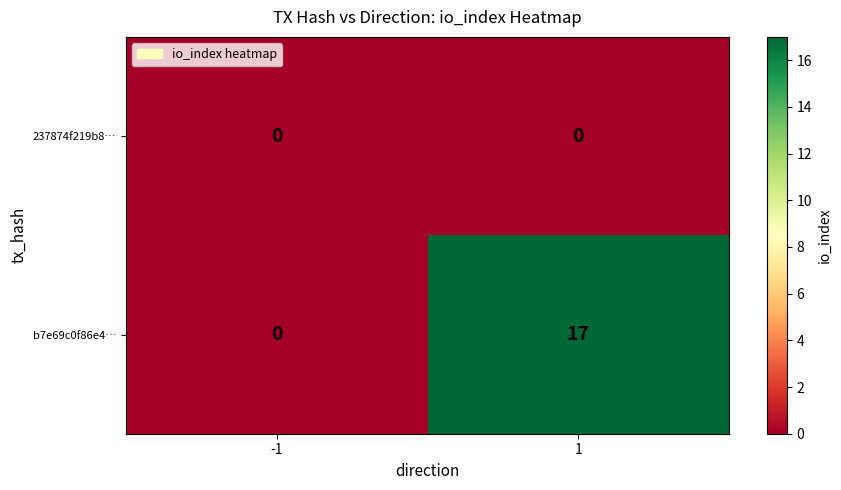

List the series in order of their overall mean, lowest first.

237874f219b8…, b7e69c0f86e4…